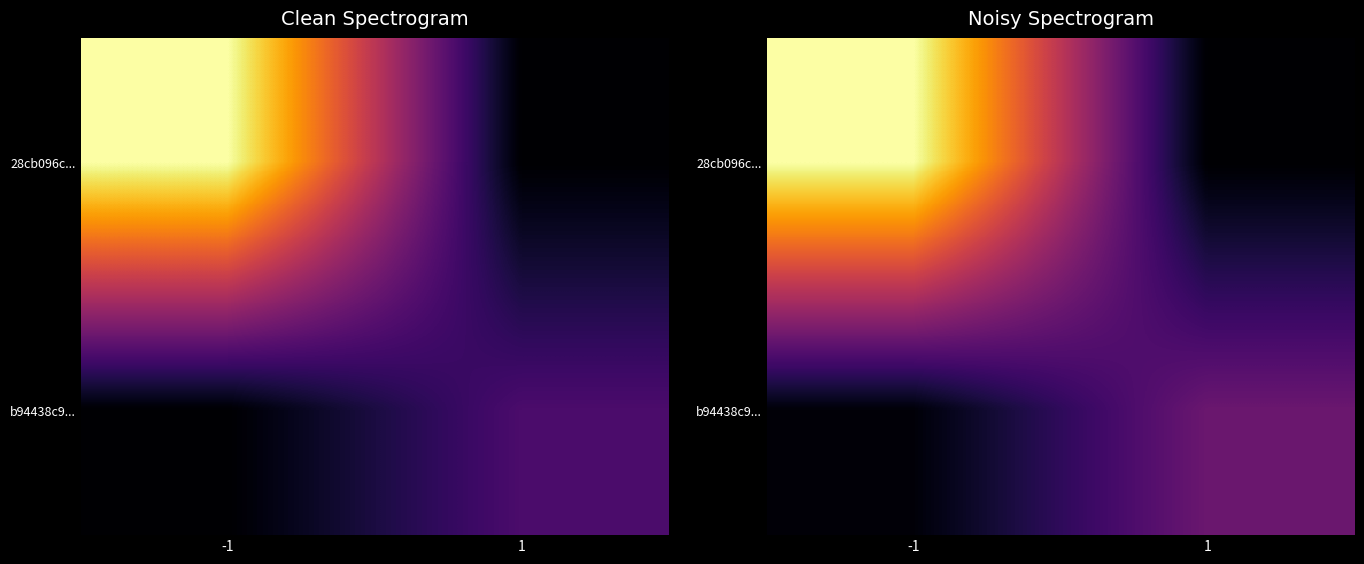

How many data points does each series have?

2